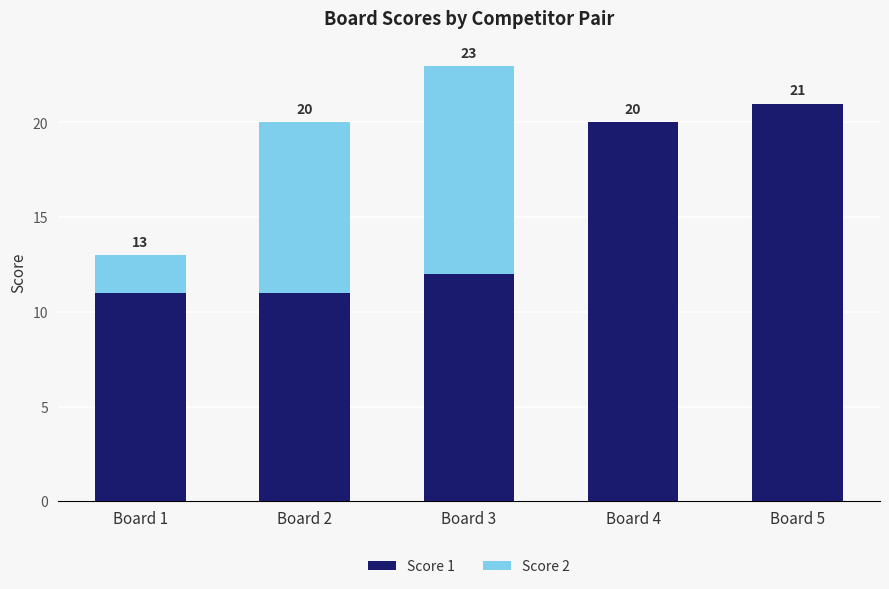

What is the total value across all series at Board 3?

23